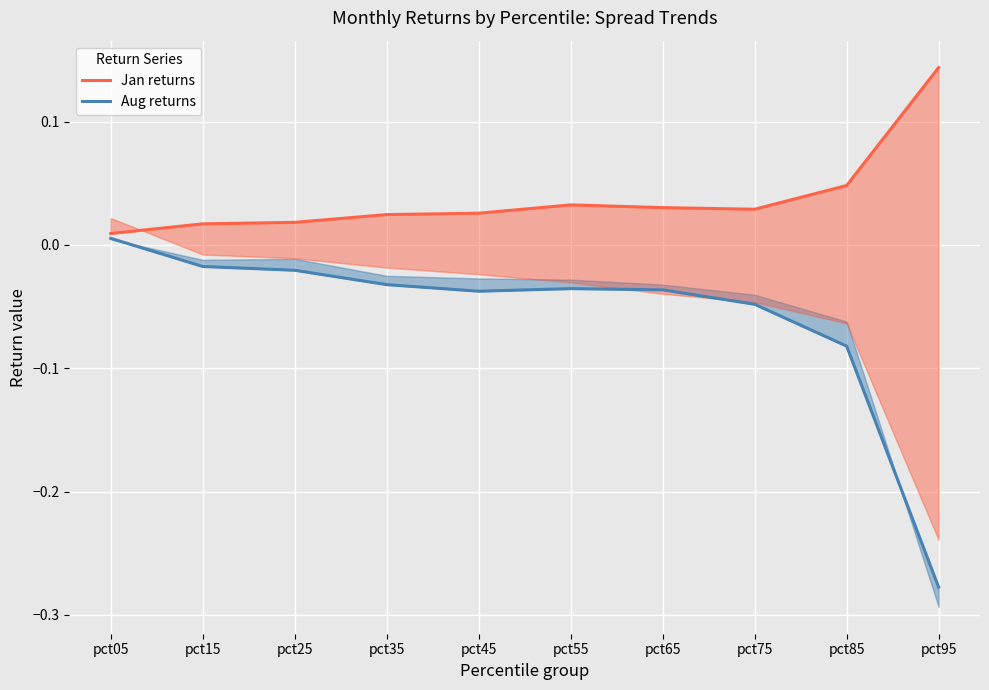

How many lines are shown in the chart?

2